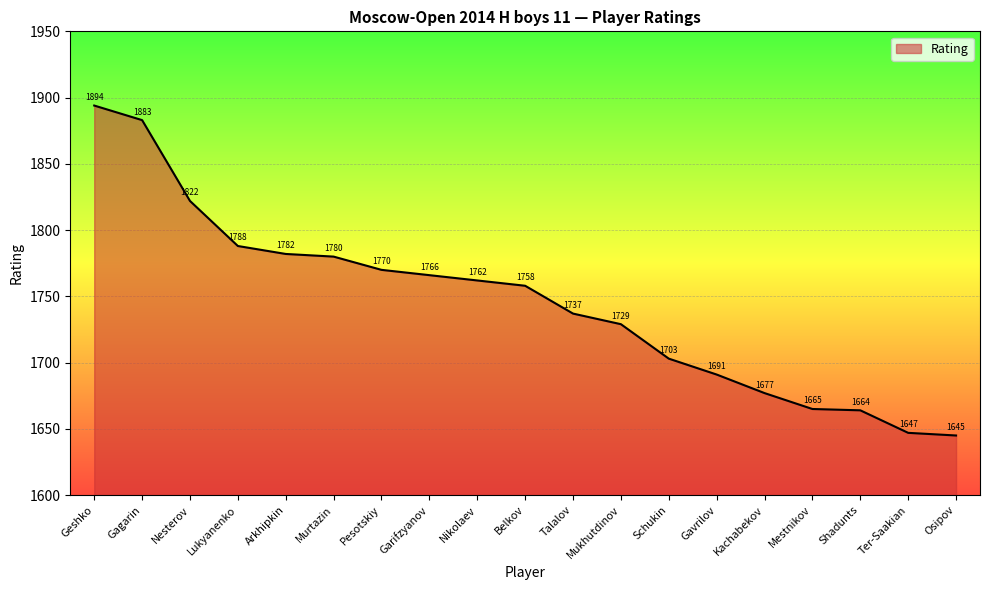

What is the average value?

1745